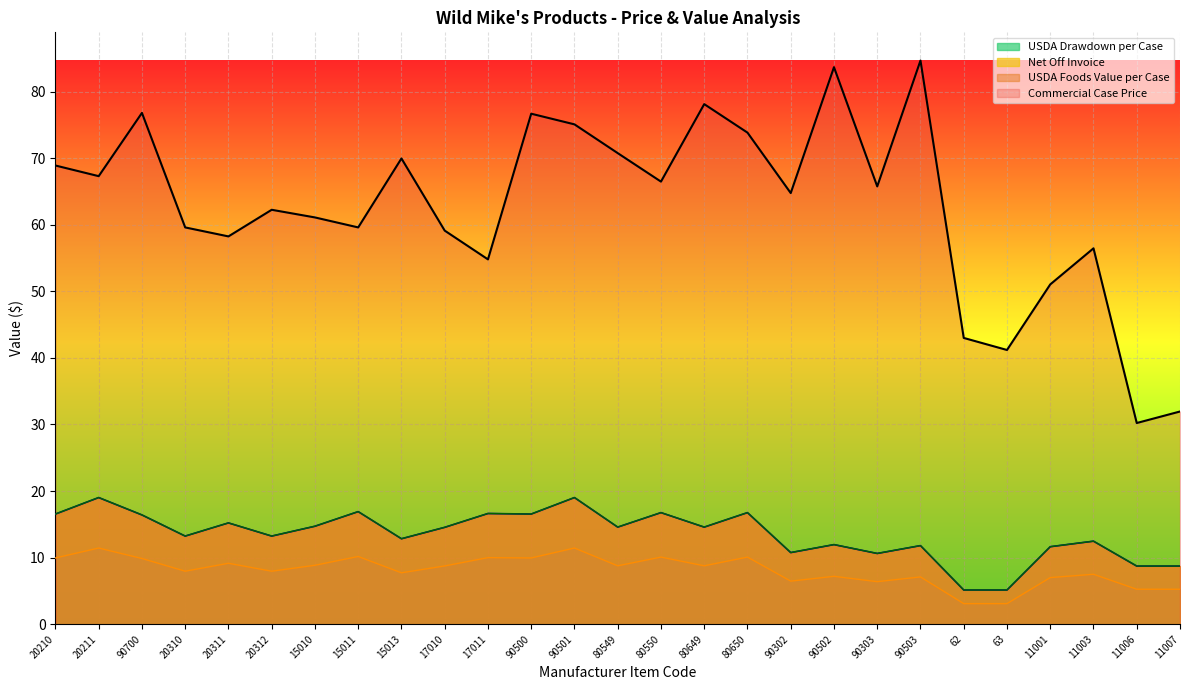

How many values in the Commercial Case Price series are below 64?

13